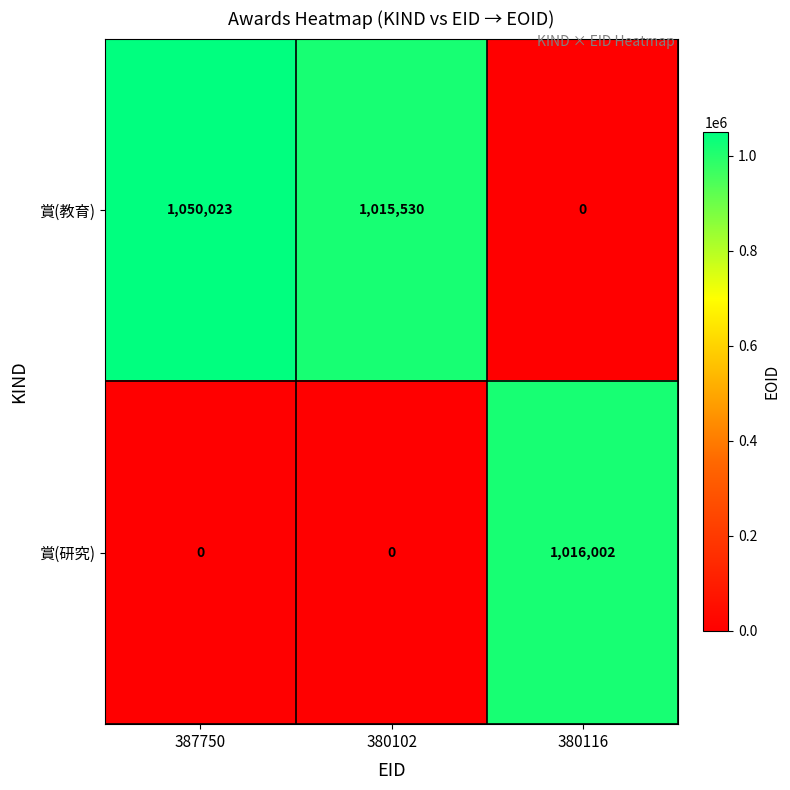

Which label corresponds to the largest value in the chart?

387750